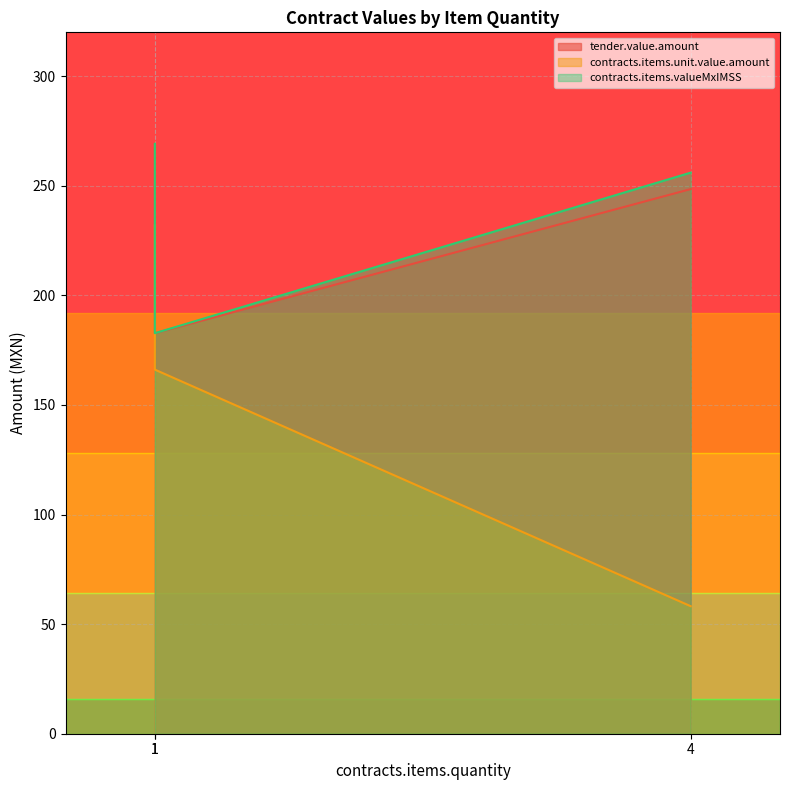

The value of tender.value.amount at 1 is 232.0. True or false?

True